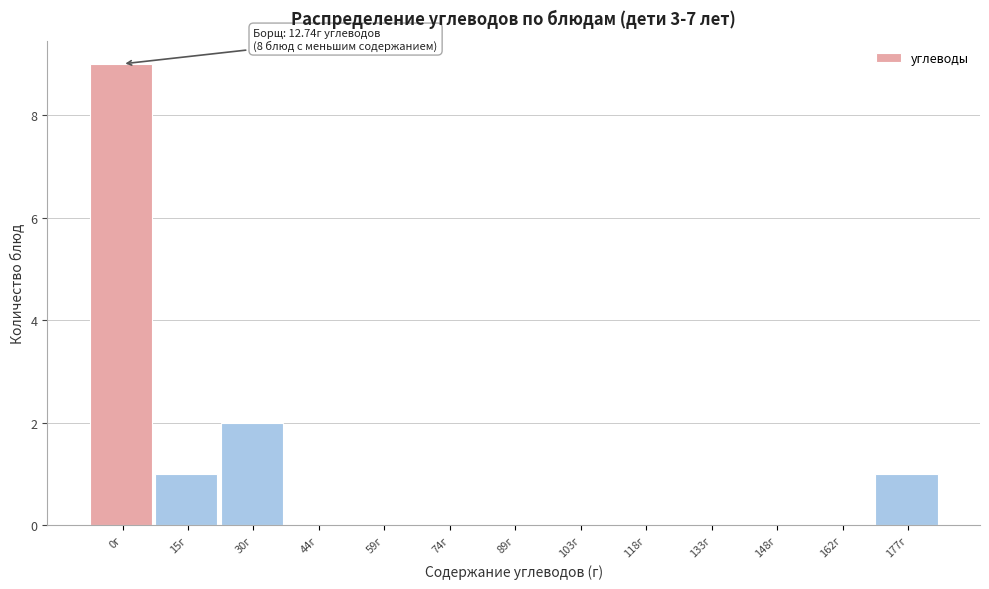

Reading right to left, what are all the values shown in this chart?

177г=1	162г=0	148г=0	133г=0	118г=0	103г=0	89г=0	74г=0	59г=0	44г=0	30г=2	15г=1	0г=9